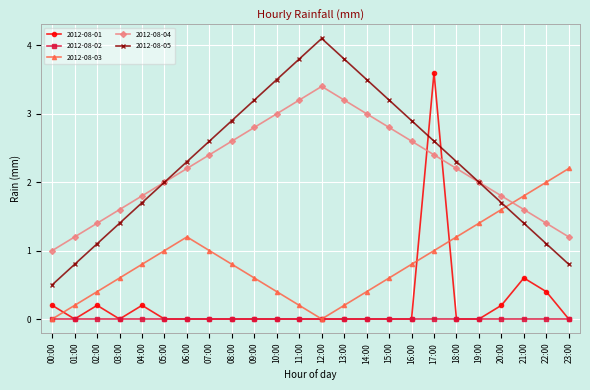

Between 06:00 and 22:00, which series saw the biggest shift?

2012-08-05